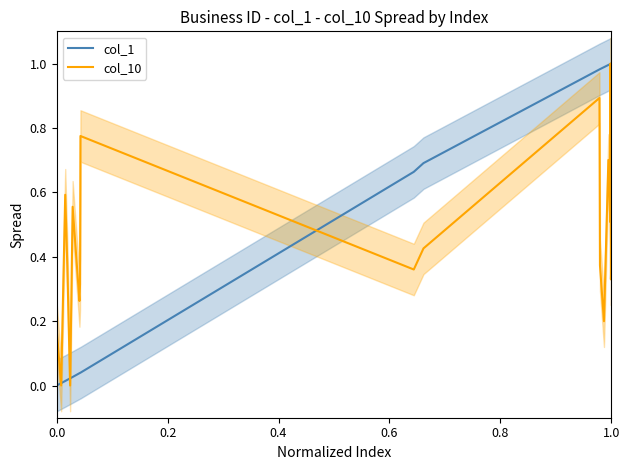

Is it true that col_1 equals 0.5 at 1.0?

False